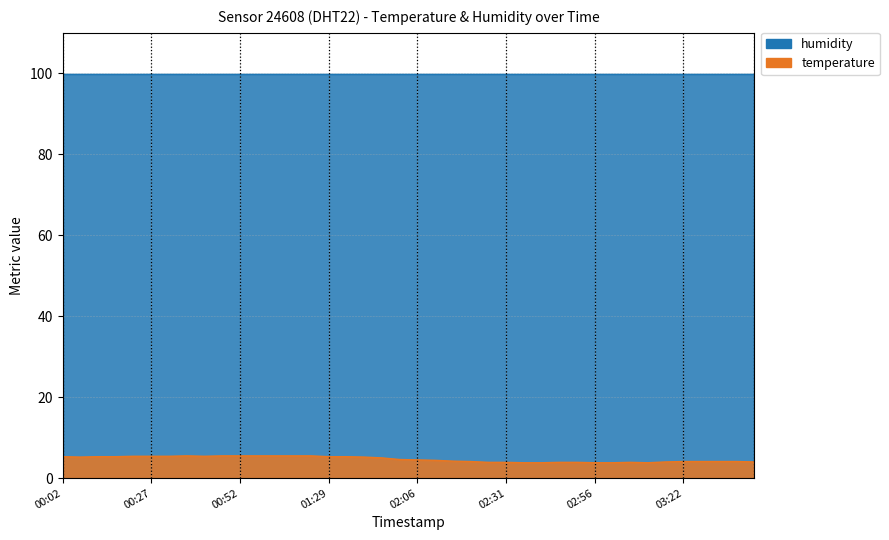

What is the ratio of the value at 02:41 to the value at 00:37?

0.7